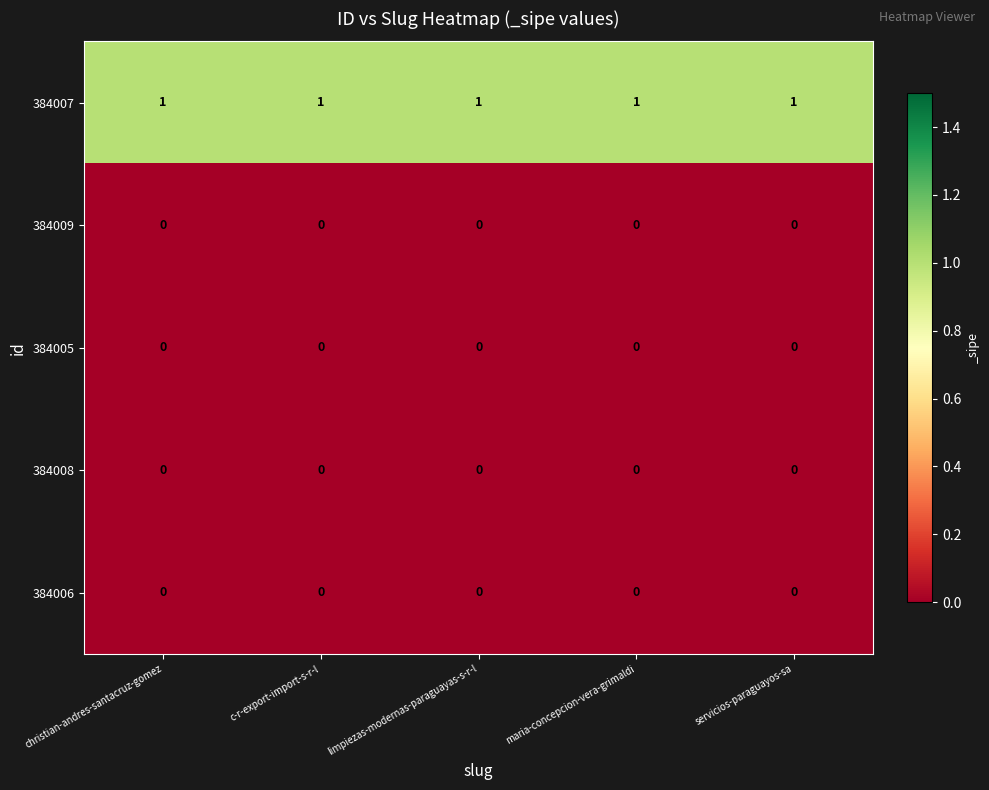

The 384007 series shows 1 at maria-concepcion-vera-grimaldi. True or false?

True